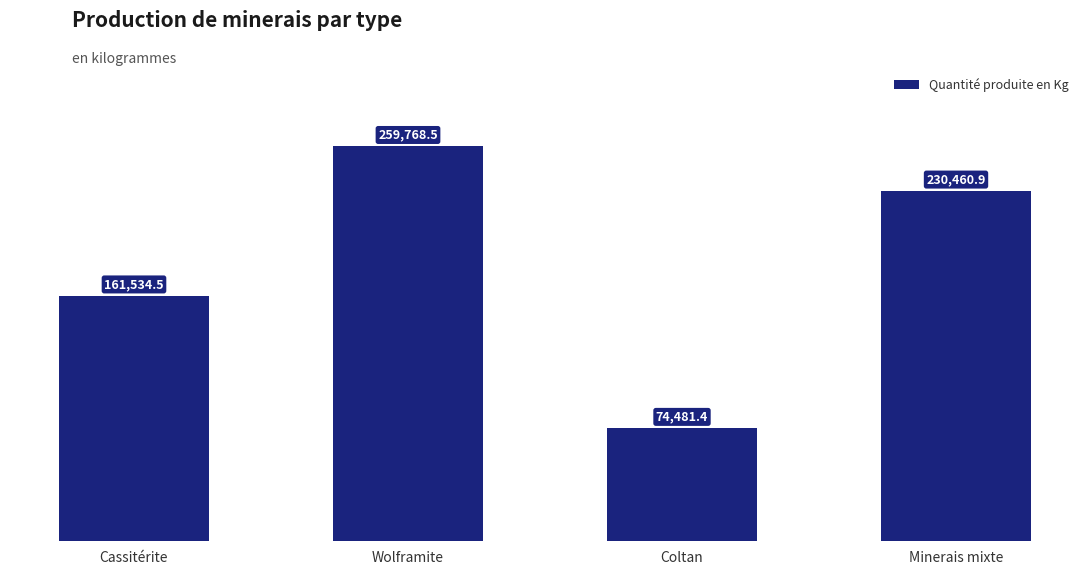

What is the label of the 2nd bar from the right?

Coltan